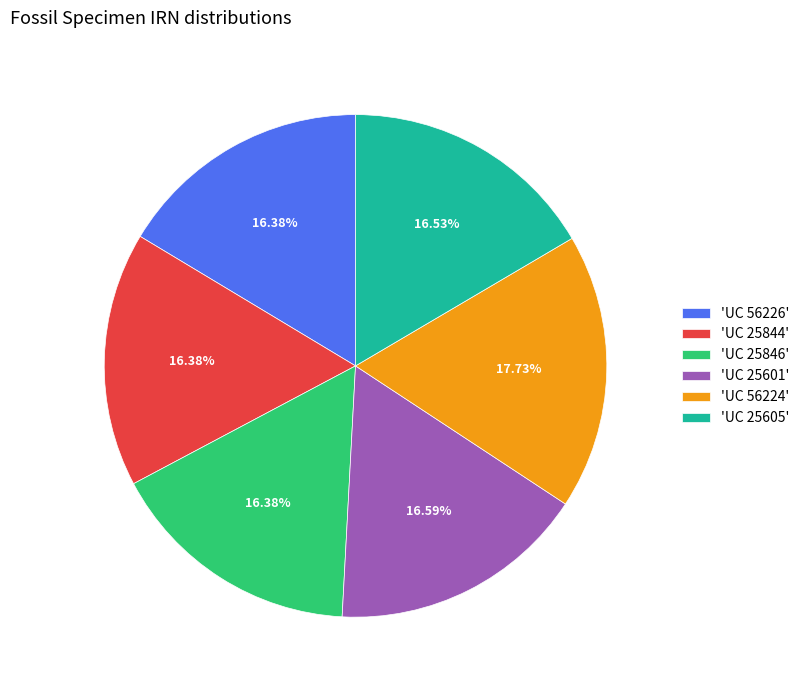

Combined, do 'UC 25605' and 'UC 25601' account for over 50%?

No